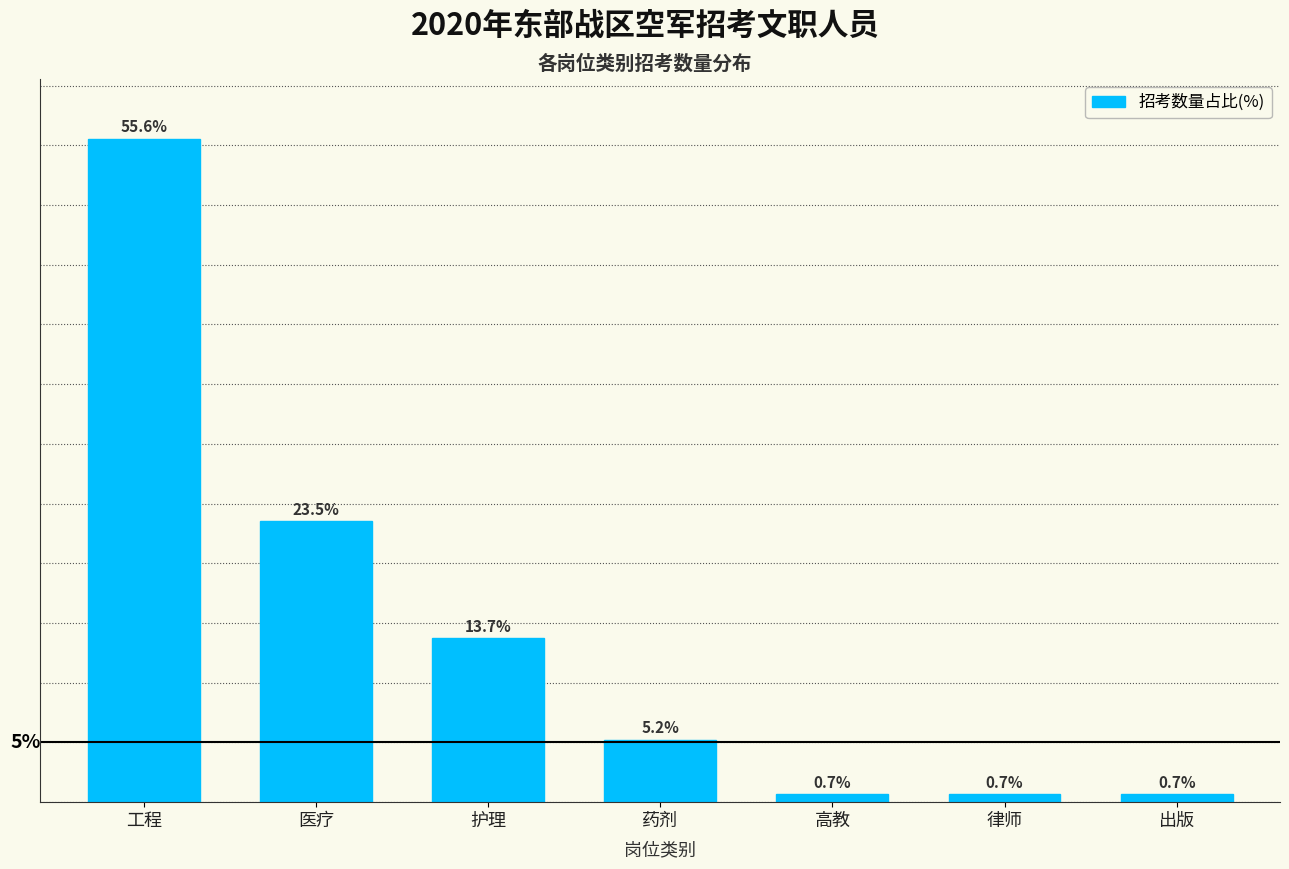

At which label is the value closest to 28?

医疗